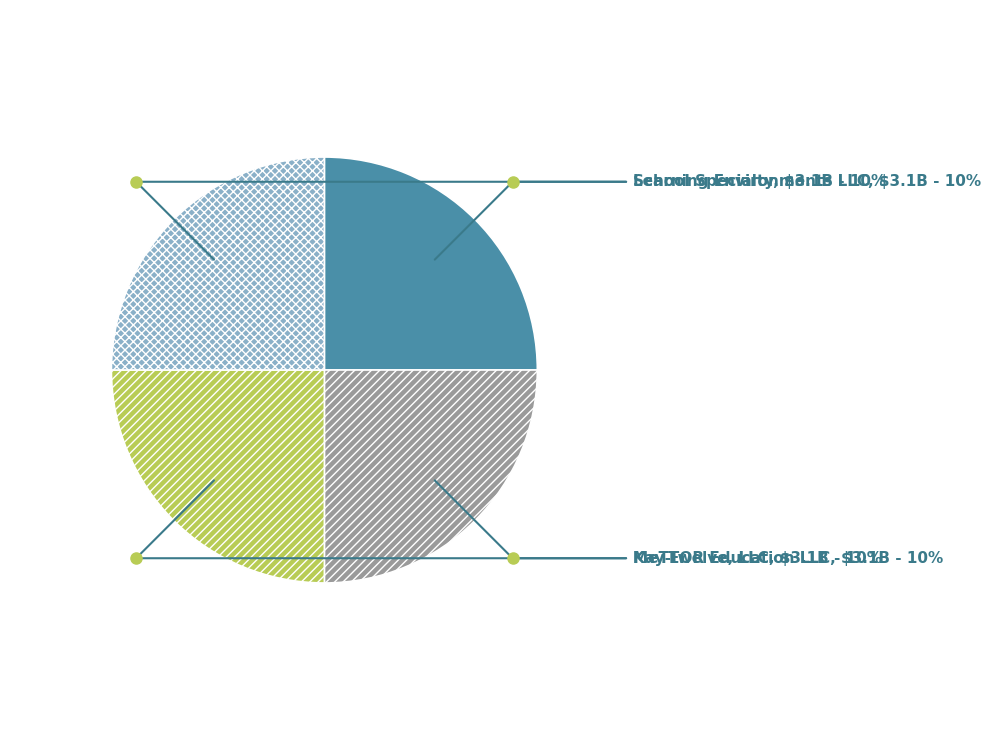

The Learning Environments LLC slice represents 16% of the pie. True or false?

False